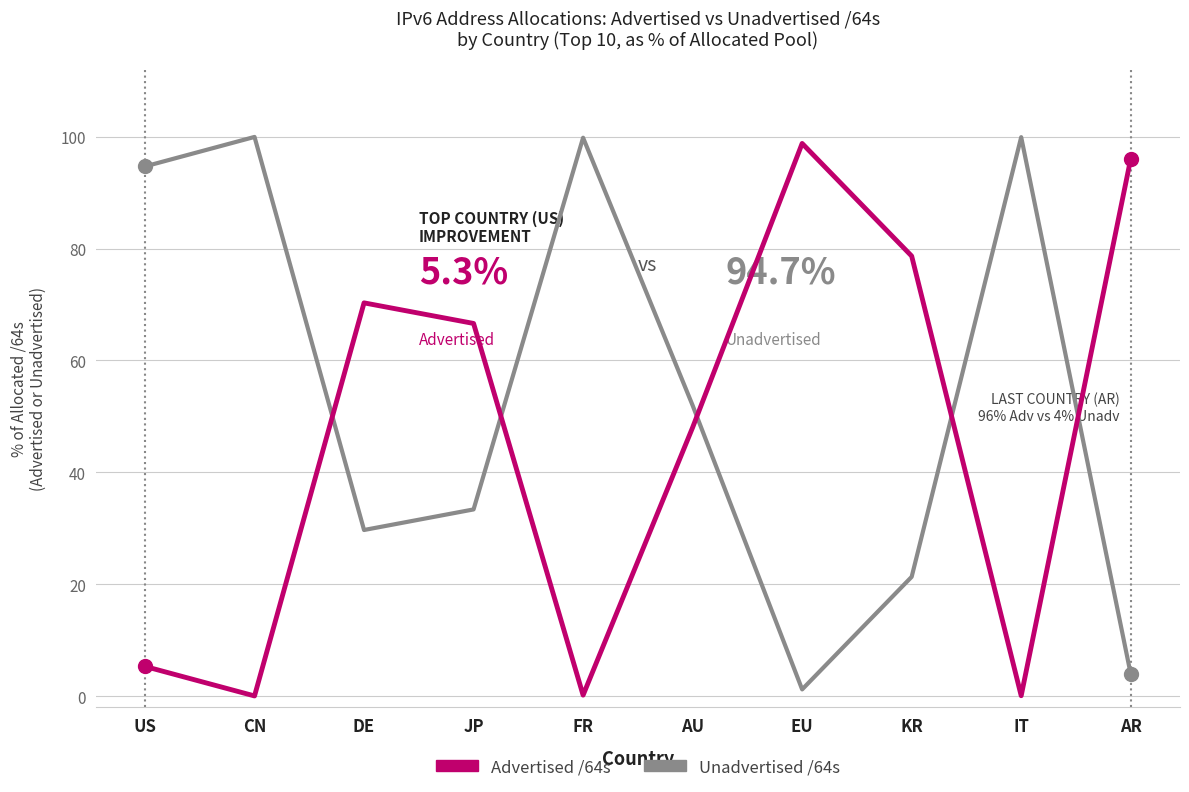

The Advertised /64s series shows 149.6 at EU. True or false?

False